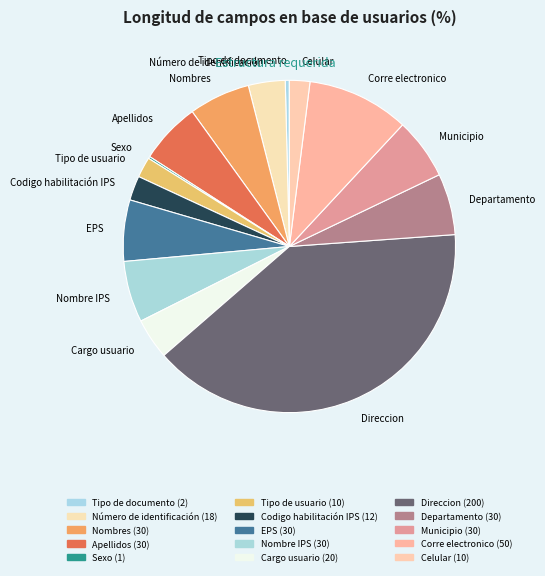

What is the ratio of the value at Departamento to the value at Número de identificación?

1.7